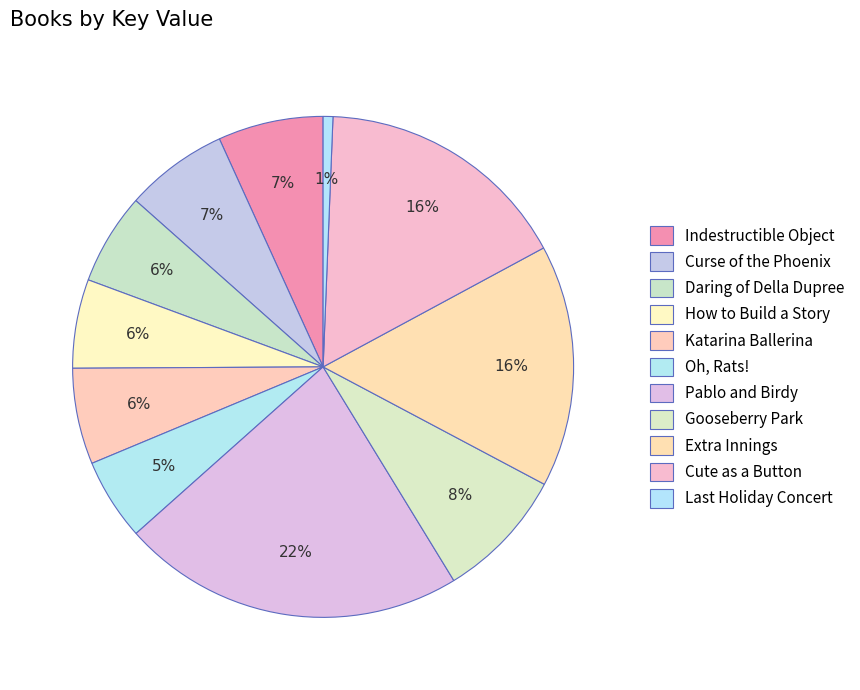

To the nearest percent, what is the difference between the Pablo and Birdy and Daring of Della Dupree slice percentages?

16%